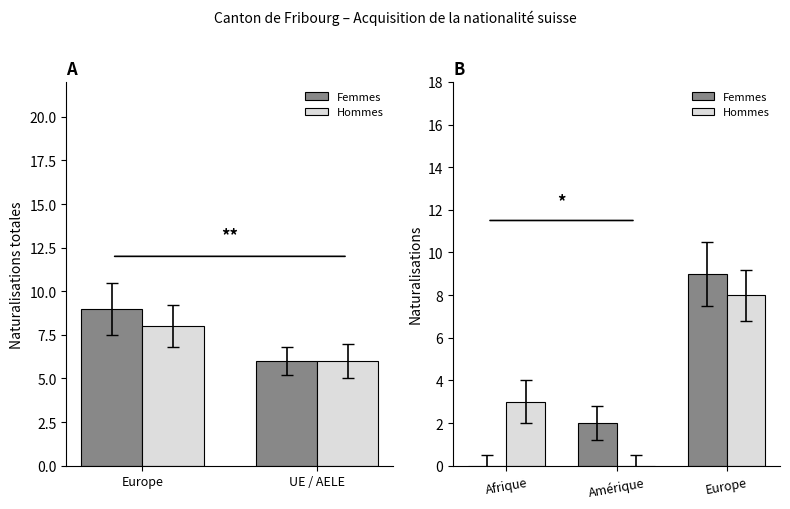

The Hommes series shows -5 at Amérique. True or false?

False